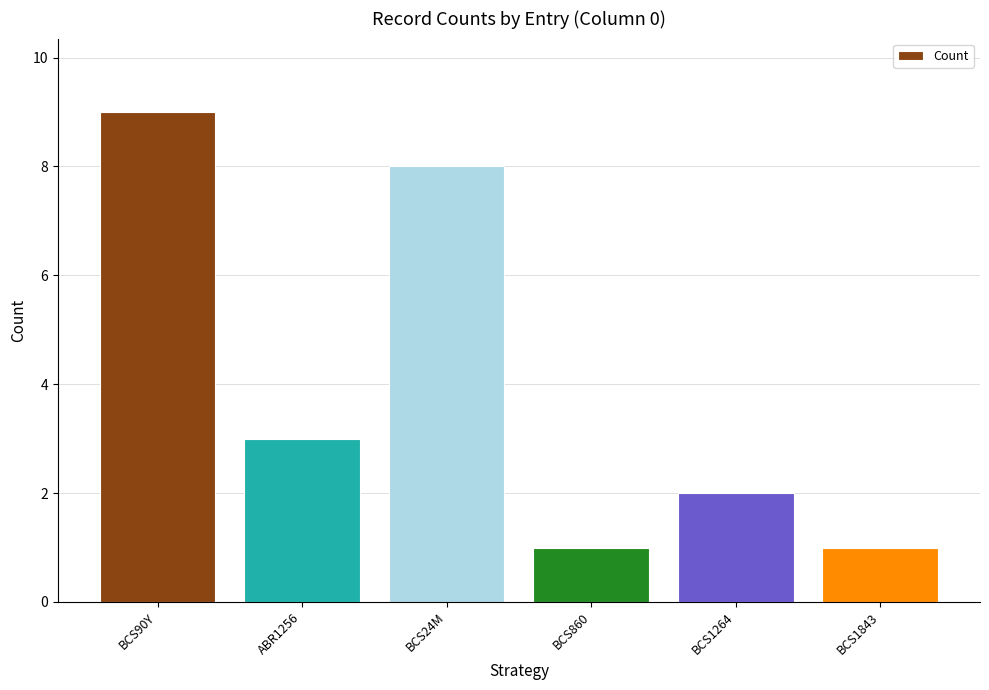

What is the label of the 2nd bar from the left?

ABR1256